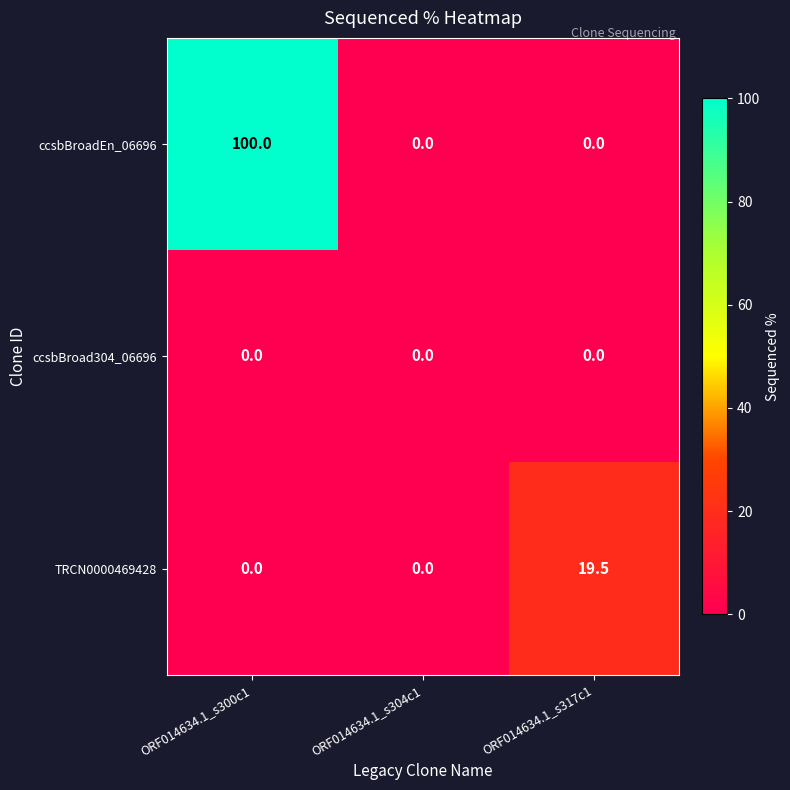

The TRCN0000469428 series shows 0.0 at ORF014634.1_s304c1. True or false?

True